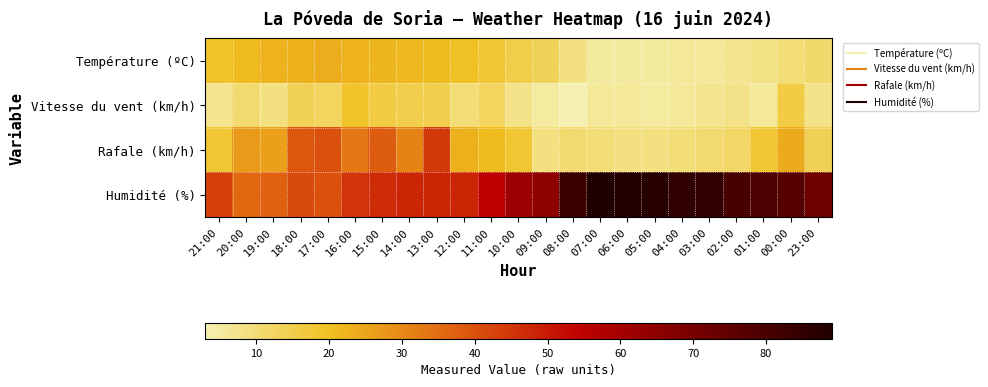

Rank the series by their maximum value, from highest to lowest.

Humidité (%), Rafale (km/h), Température (ºC), Vitesse du vent (km/h)